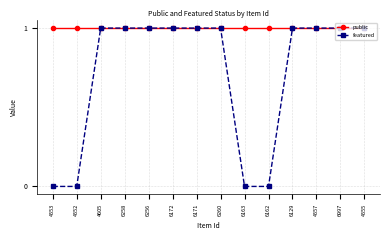

Rank the series by their average value, from lowest to highest.

featured, public